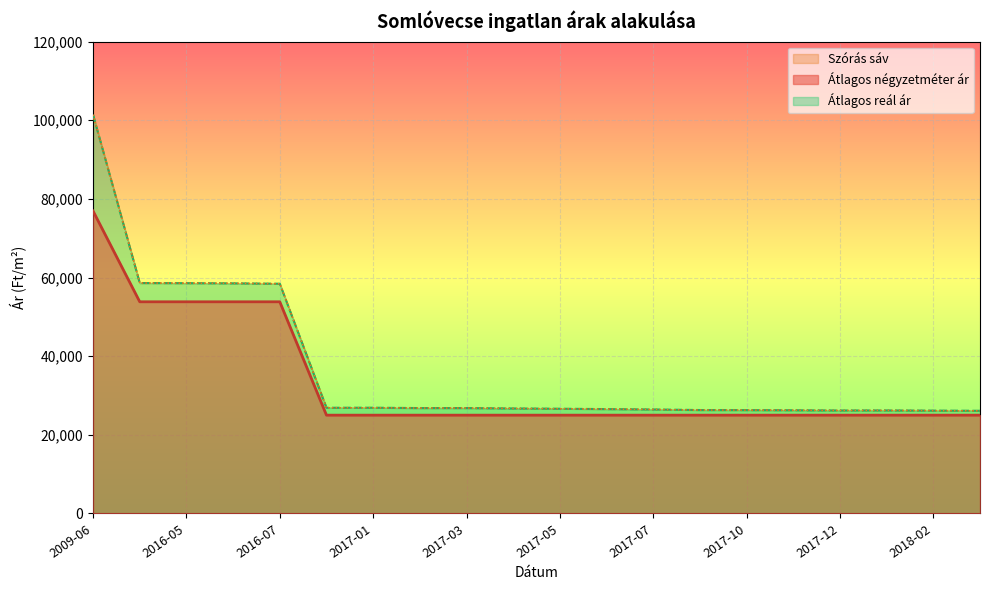

The Átlagos reál ár series shows 26453 at 2017-07. True or false?

True